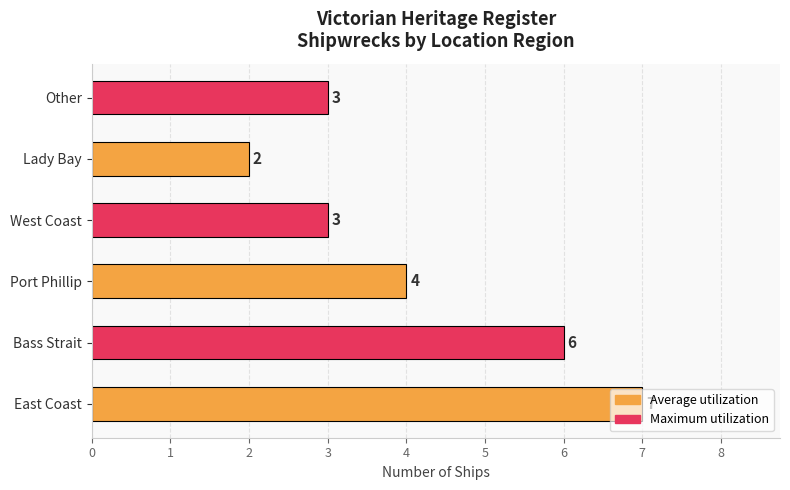

What is the minimum value shown in the chart?

2